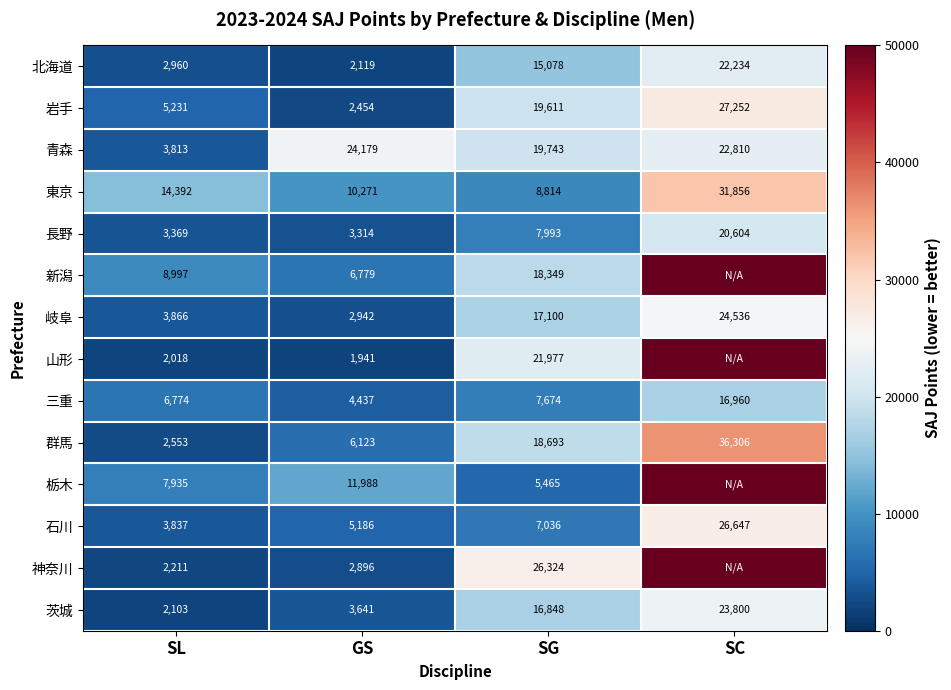

What is the difference between the 岐阜 values at SG and SL?

13234